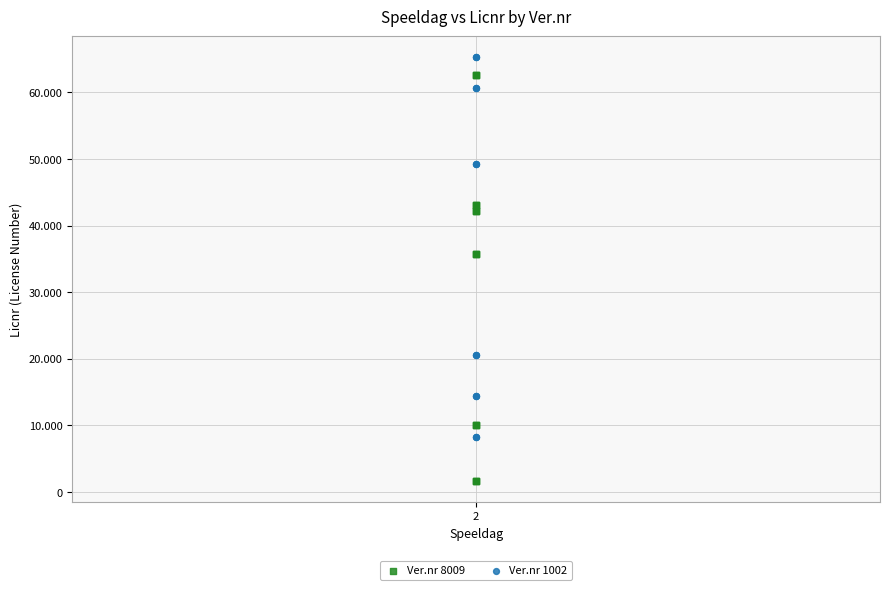

Which series contains the highest Y value?

Ver.nr 1002